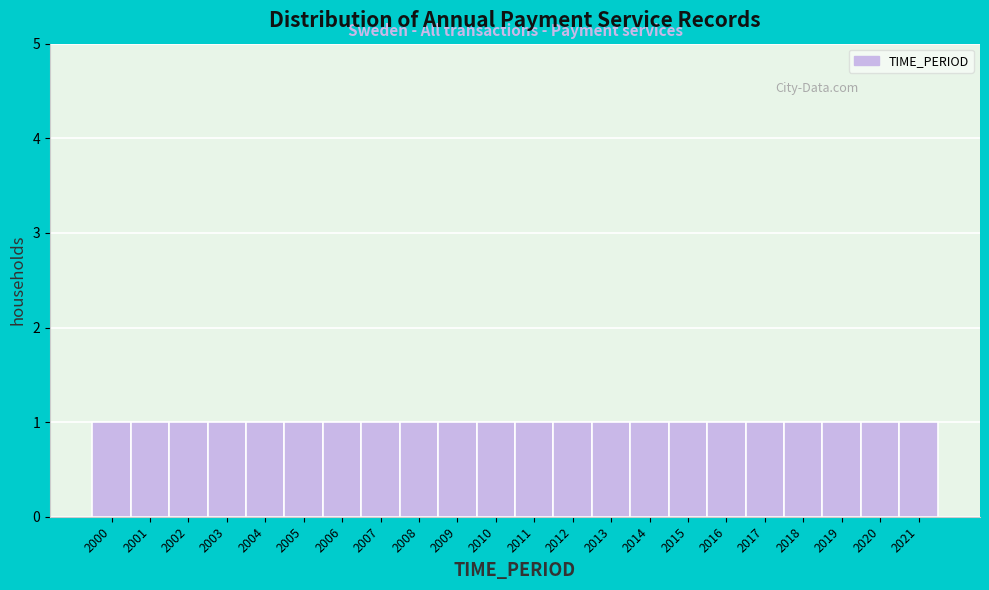

Reading left to right, transcribe this chart: for each bar, give the range it covers on the x-axis and its height. The values are not printed on the chart, so give them approximately, as read against the axis.

1999.5 to 2000.5: 1
2000.5 to 2001.5: 1
2001.5 to 2002.5: 1
2002.5 to 2003.5: 1
2003.5 to 2004.5: 1
2004.5 to 2005.5: 1
2005.5 to 2006.5: 1
2006.5 to 2007.5: 1
2007.5 to 2008.5: 1
2008.5 to 2009.5: 1
2009.5 to 2010.5: 1
2010.5 to 2011.5: 1
2011.5 to 2012.5: 1
2012.5 to 2013.5: 1
2013.5 to 2014.5: 1
2014.5 to 2015.5: 1
2015.5 to 2016.5: 1
2016.5 to 2017.5: 1
2017.5 to 2018.5: 1
2018.5 to 2019.5: 1
2019.5 to 2020.5: 1
2020.5 to 2021.5: 1